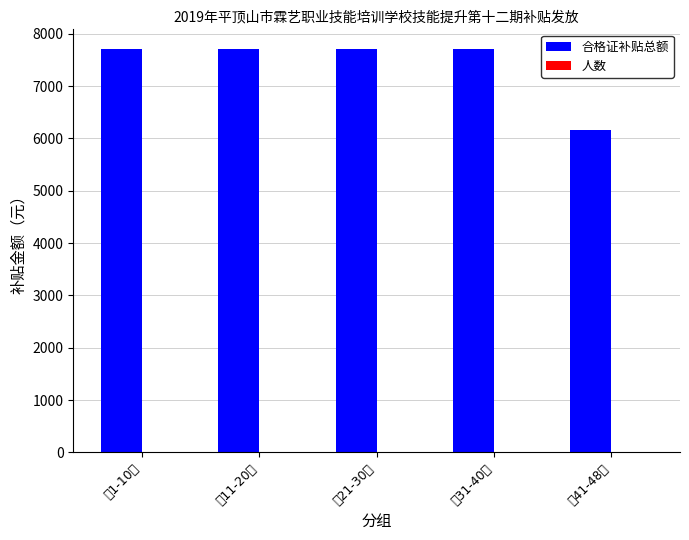

At which category is the sum across all series the highest?

第1-10人